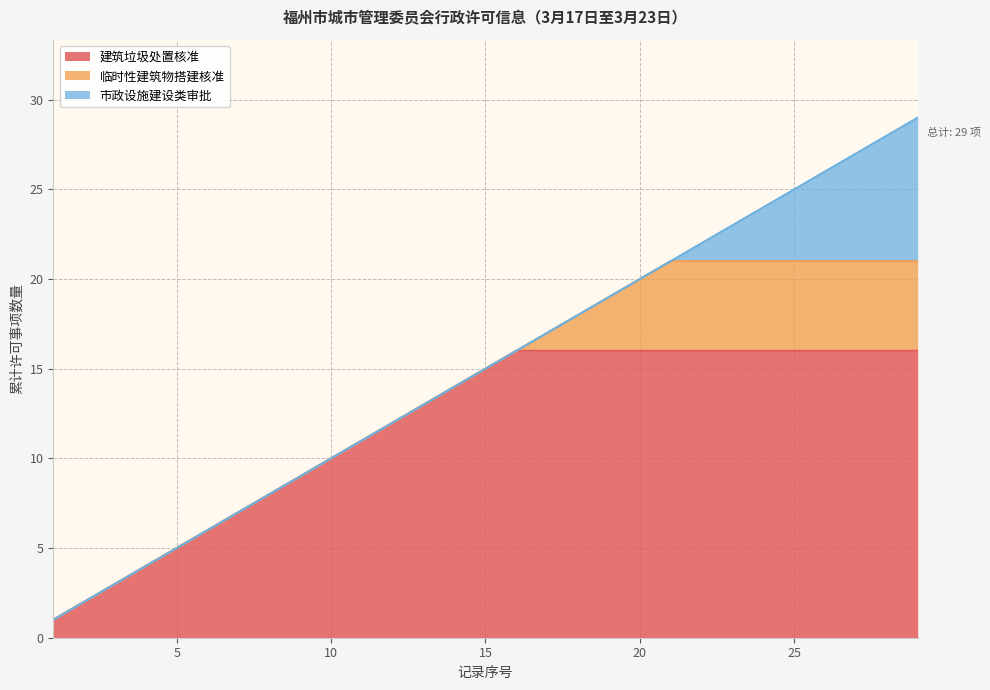

What is the maximum value for 建筑垃圾处置核准?

16